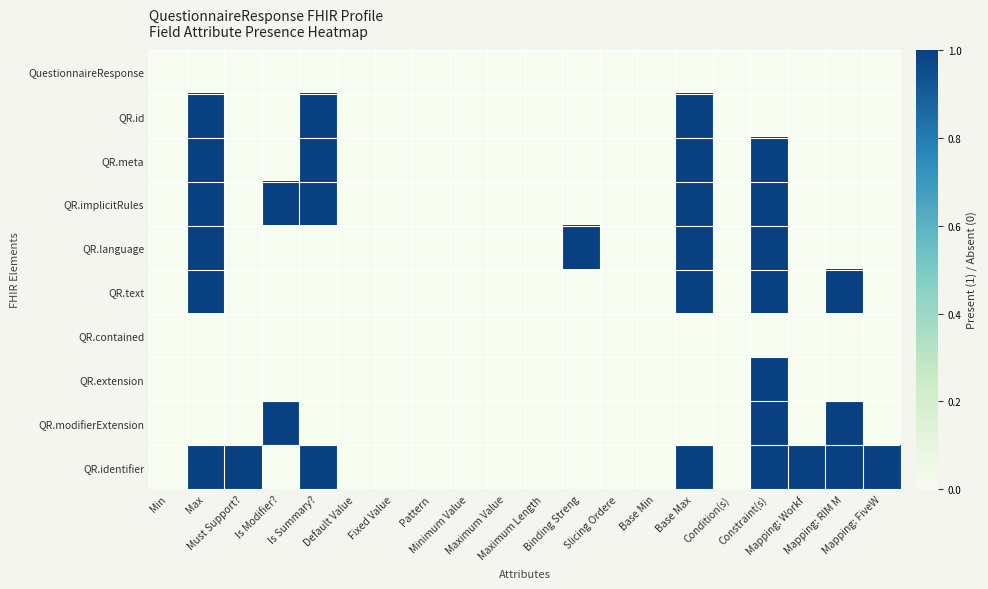

List the series in order of their peak value, highest first.

QR.id, QR.meta, QR.implicitRules, QR.language, QR.text, QR.extension, QR.modifierExtension, QR.identifier, QuestionnaireResponse, QR.contained